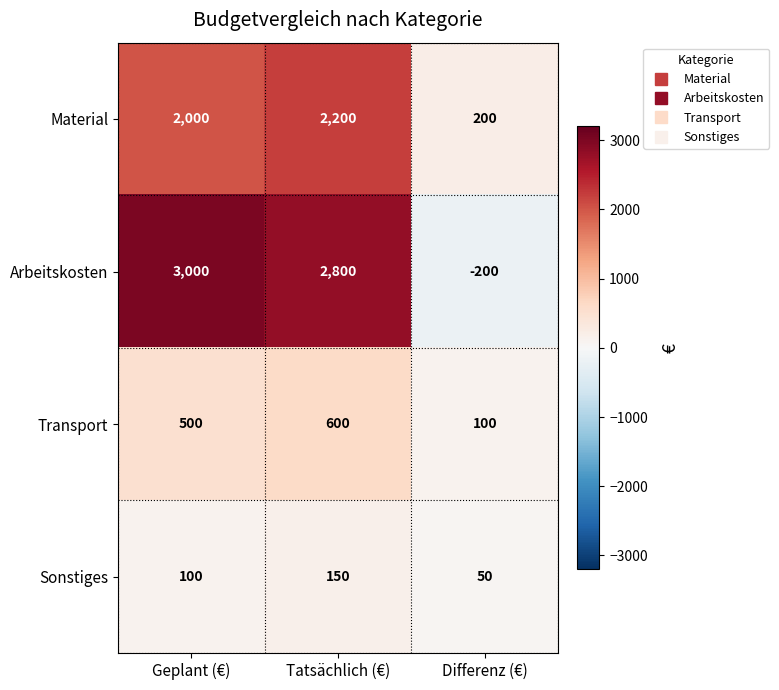

How many values in Arbeitskosten are below zero?

1